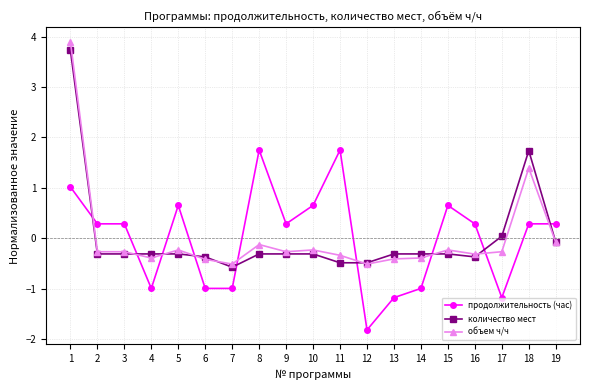

The value of продолжительность (час) at 17 is -0.3. True or false?

False